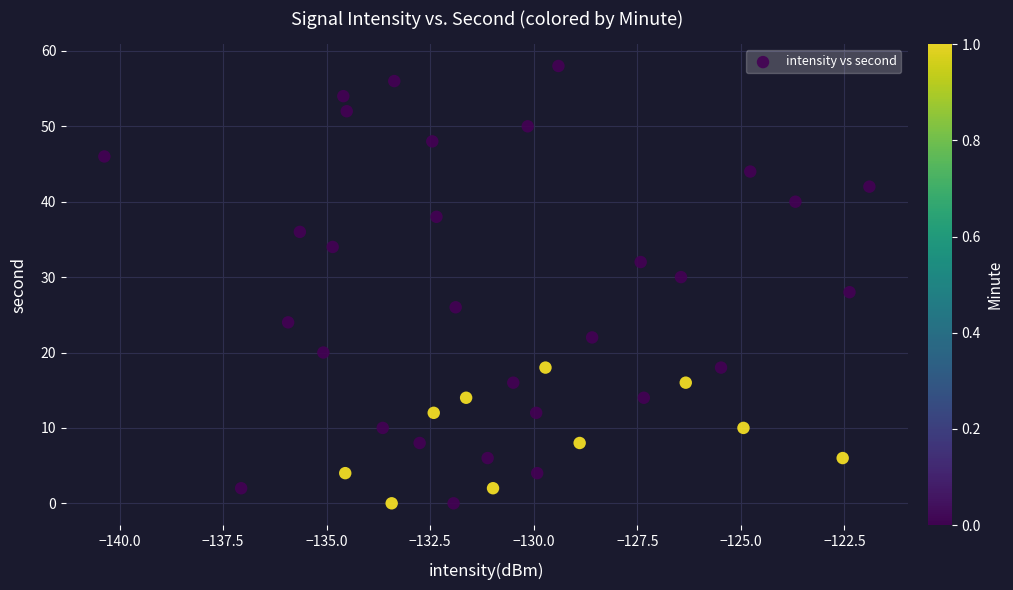

What is the range of Y values (max minus min)?

58